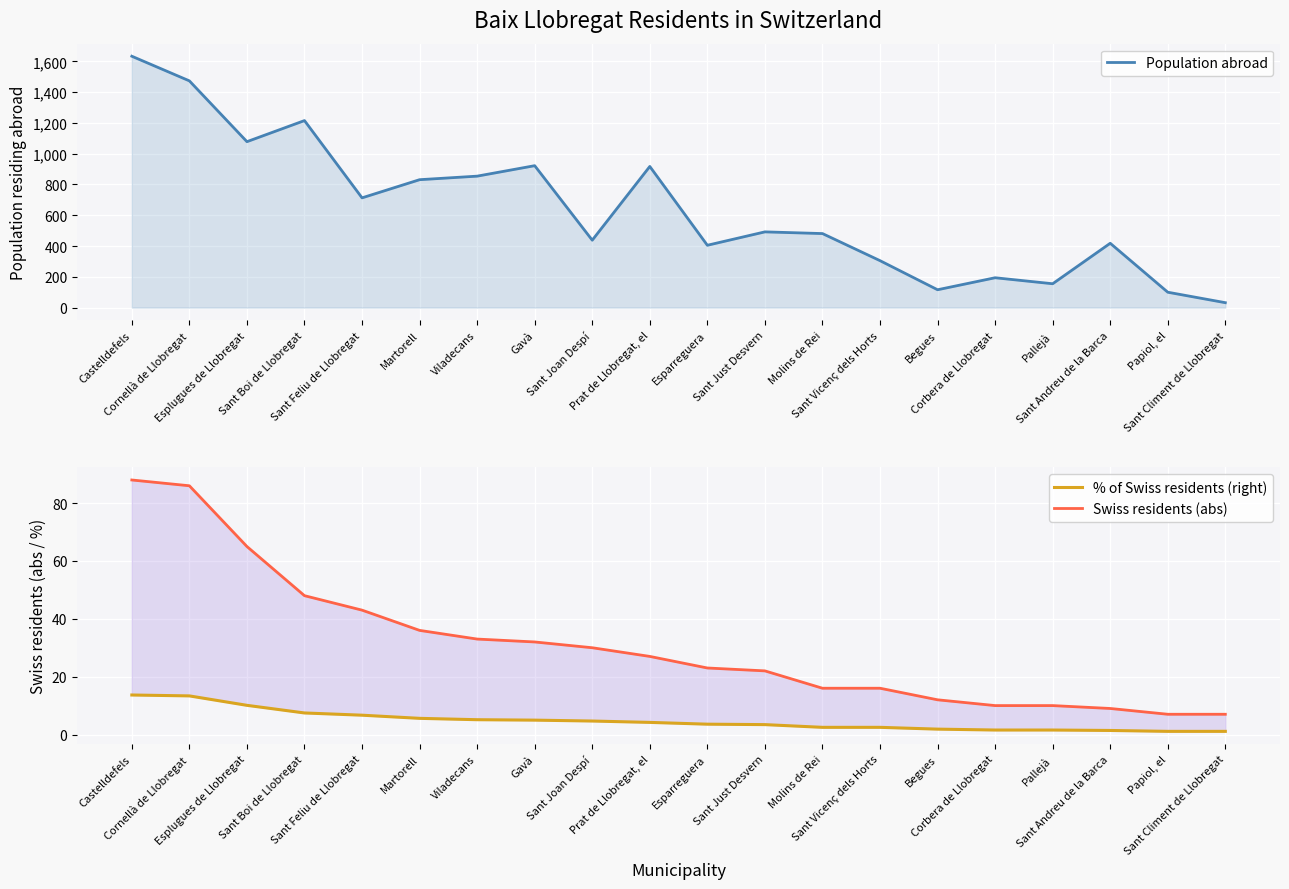

The Swiss residents (abs) series shows 10.0 at Corbera de Llobregat. True or false?

True